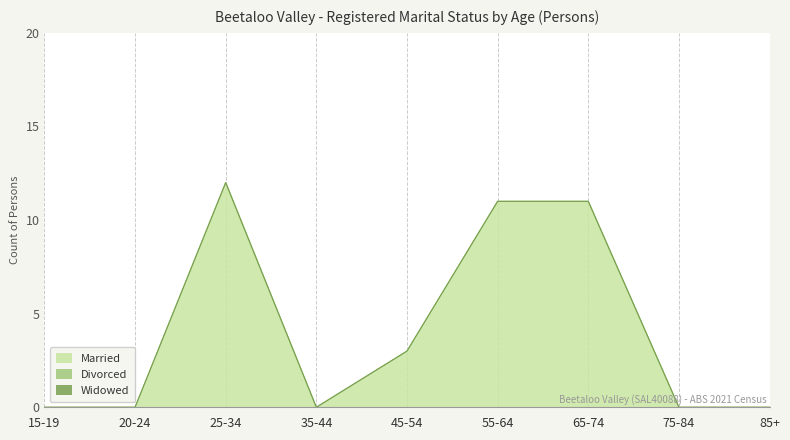

At 75-84, list the series in order from smallest to largest.

Married, Divorced, Widowed